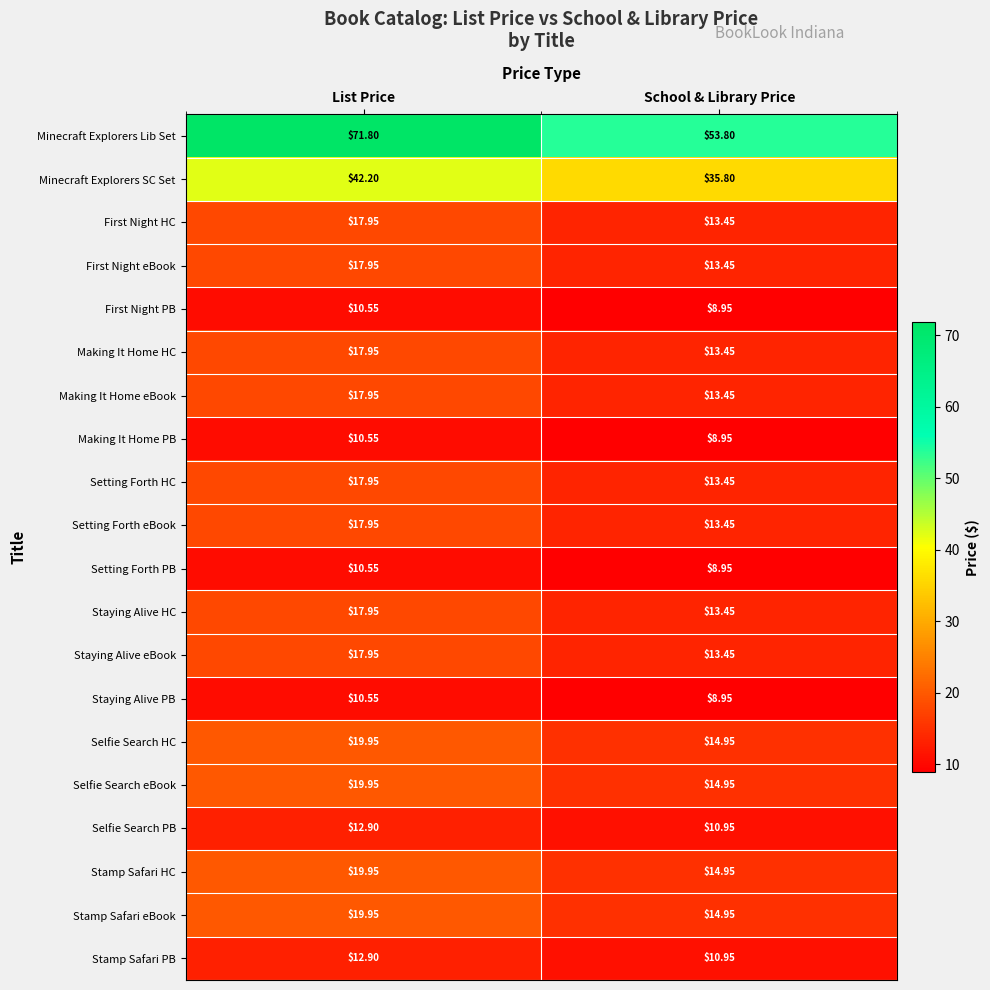

Which series has the largest range (max minus min)?

Minecraft Explorers Lib Set